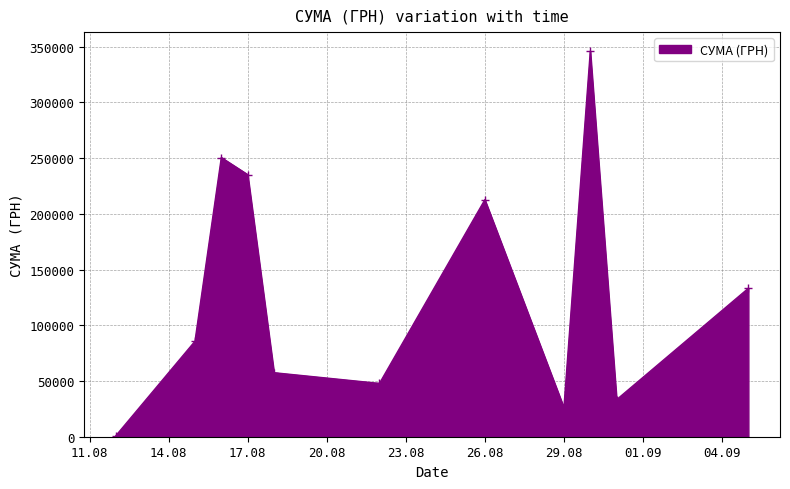

What is the maximum value shown in the chart?

345687.3